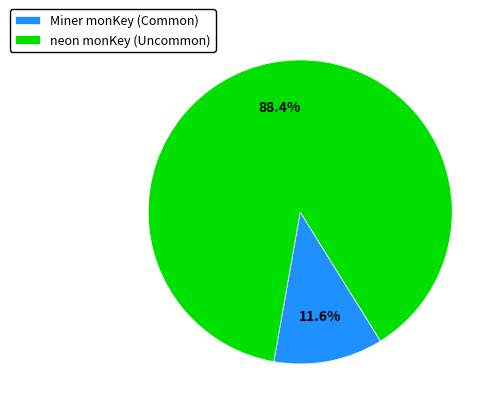

Which slice is the largest?

neon monKey (Uncommon)